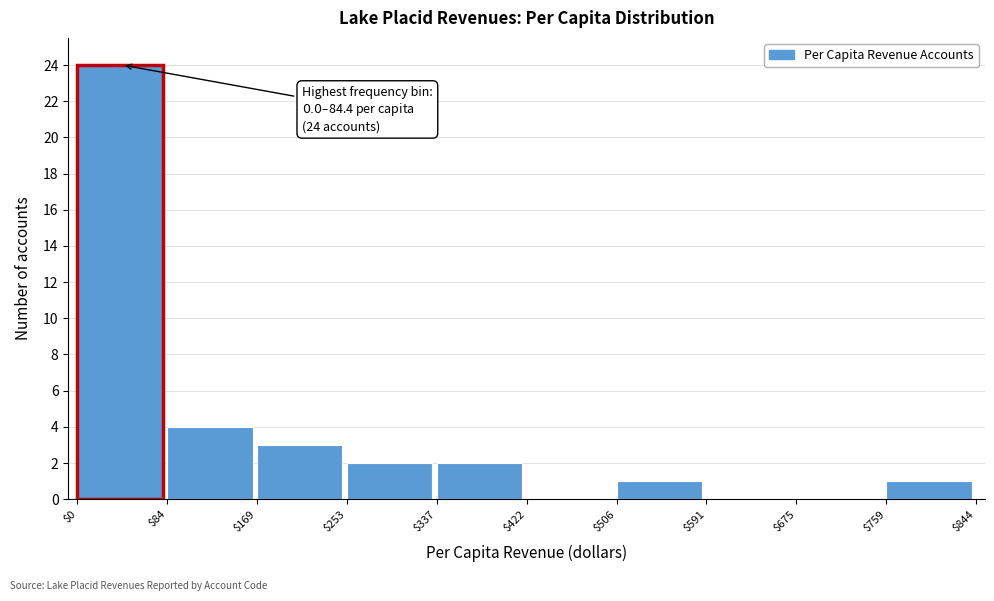

Which range on the x-axis has the tallest bar?

$0 to $84